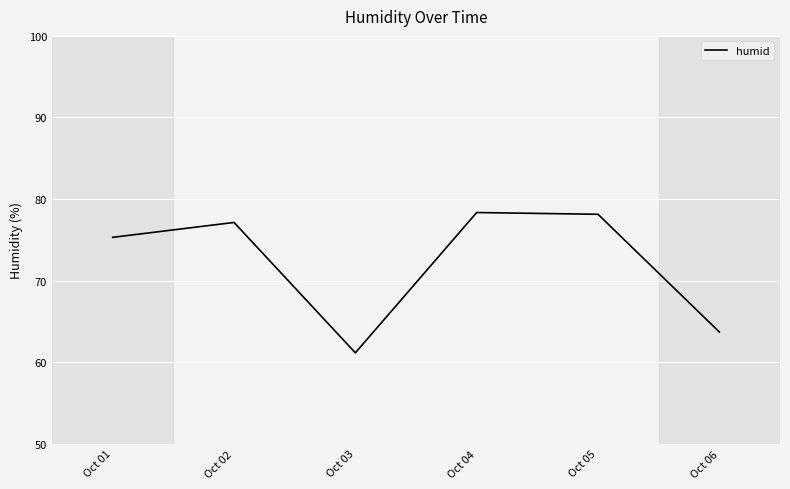

Reading left to right, list all the values displayed in this chart.

Oct 01=75.3	Oct 02=77.1	Oct 03=61.1	Oct 04=78.3	Oct 05=78.1	Oct 06=63.7